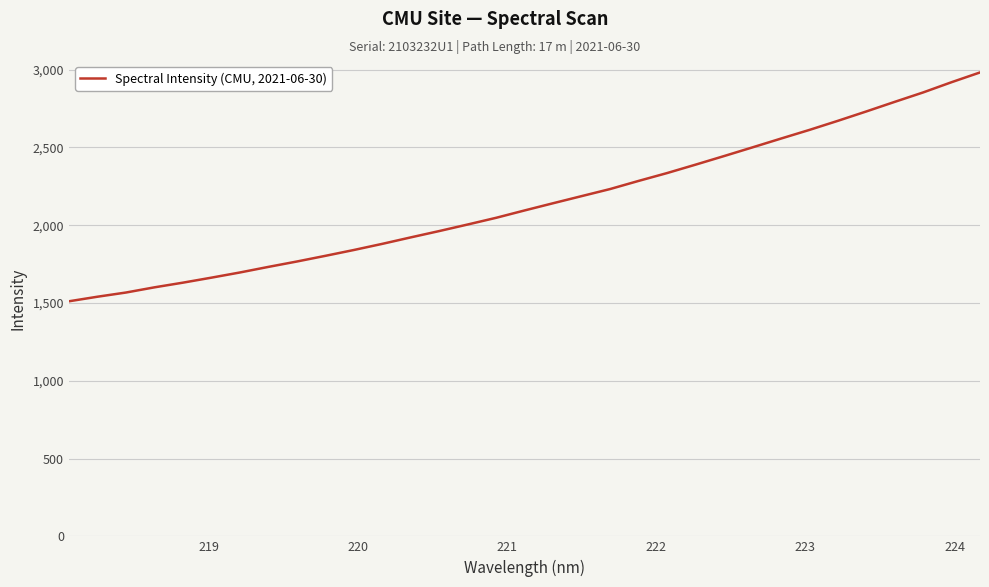

How many lines are shown in the chart?

1